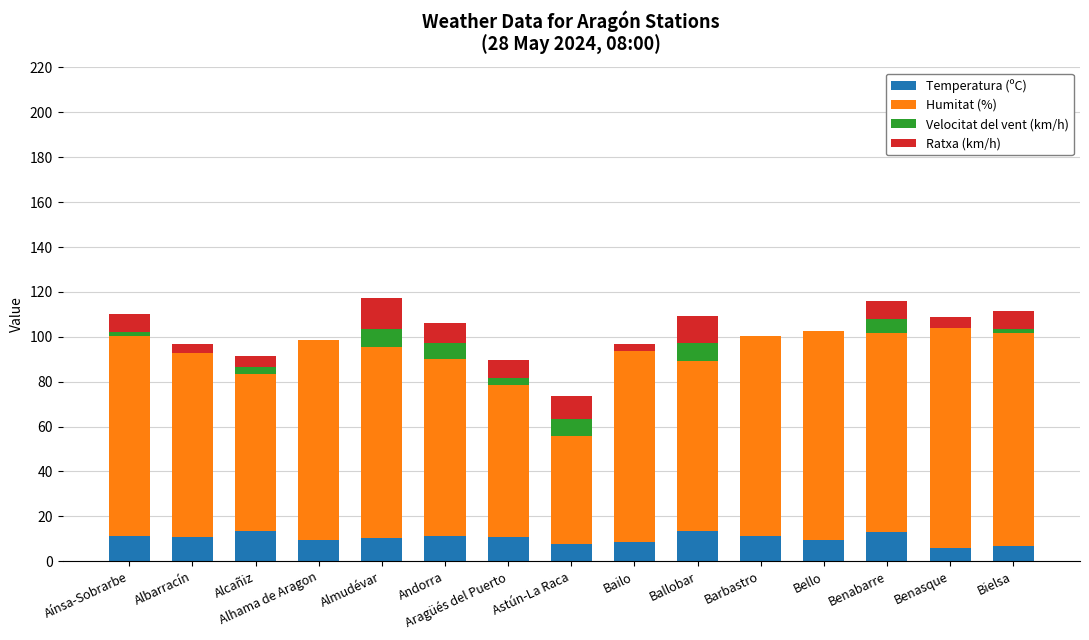

Rank the series by their maximum value, from lowest to highest.

Velocitat del vent (km/h), Temperatura (ºC), Ratxa (km/h), Humitat (%)